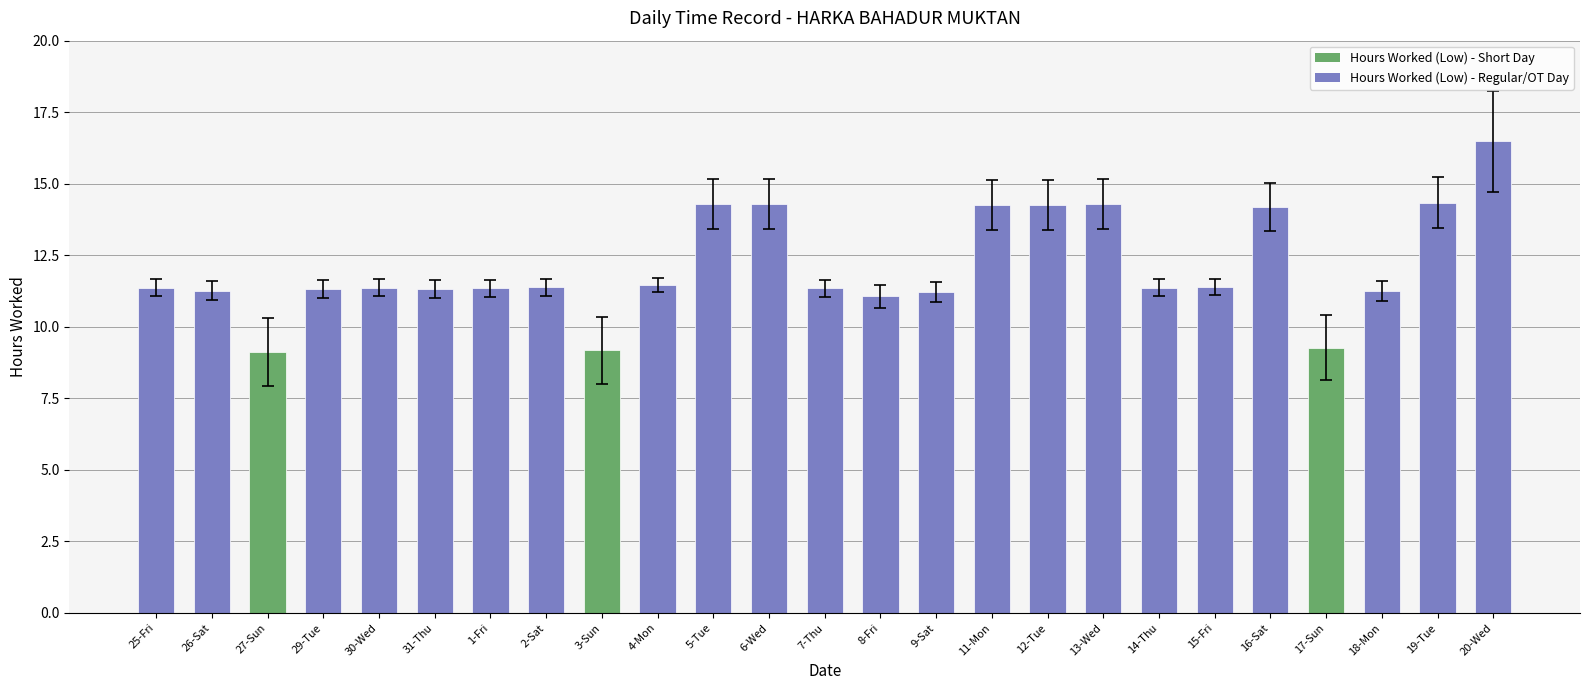

What is the value of the 14th bar from the left?

11.1